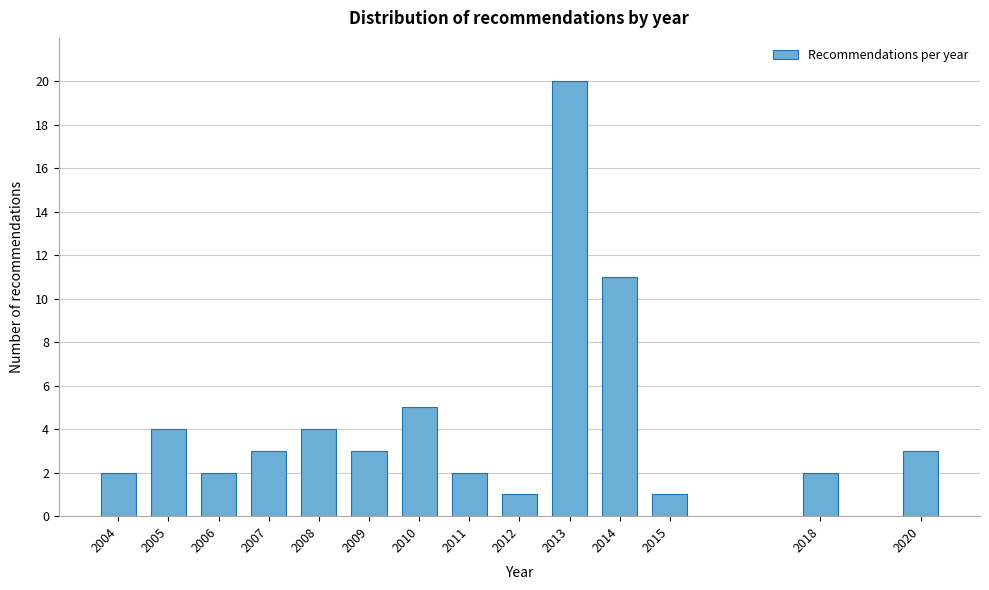

Reading left to right, extract all data points from this chart.

2	4	2	3	4	3	5	2	1	20	11	1	2	3